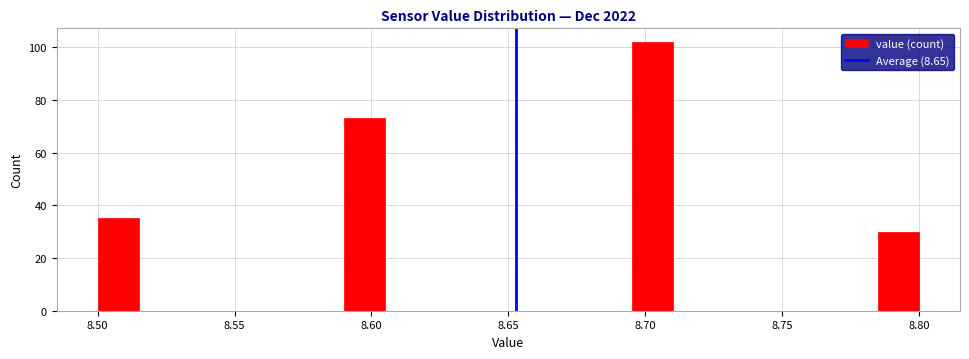

Around what value on the x-axis is the tallest bar? Give the approximate position of its centre, as read against the axis.

8.705